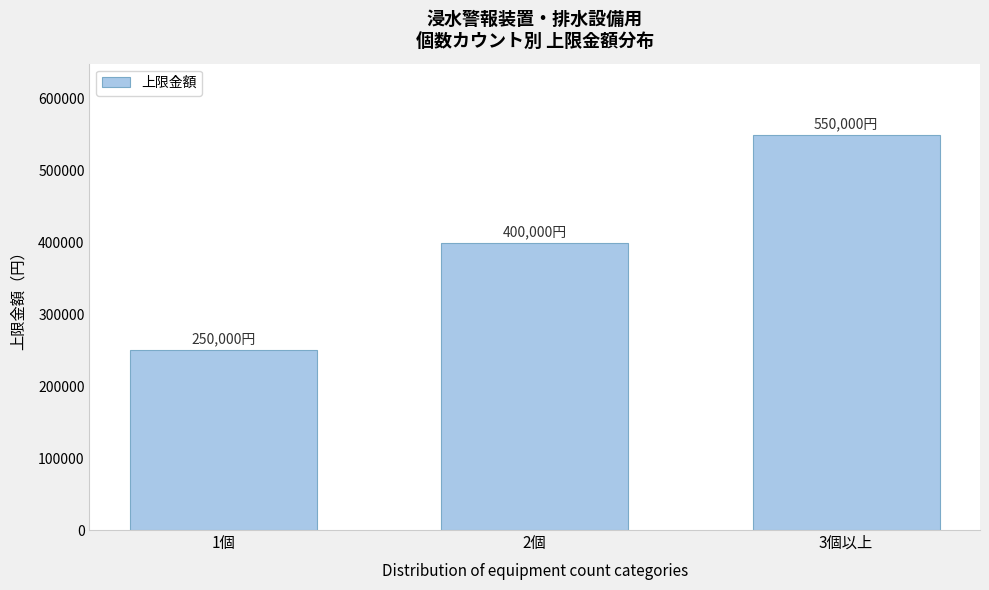

Reading right to left, extract all data points from this chart.

550000	400000	250000